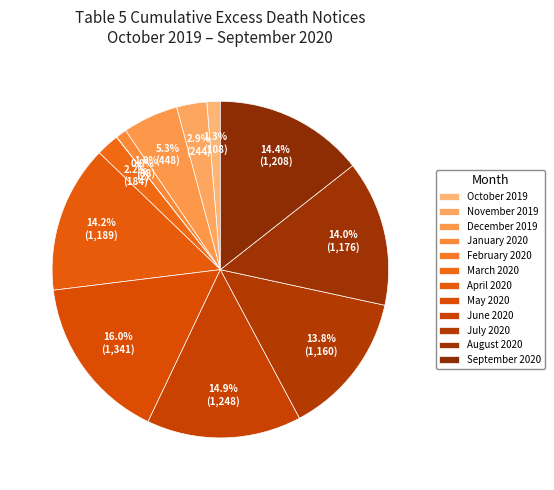

To the nearest percent, what percentage of the pie is October 2019?

1%